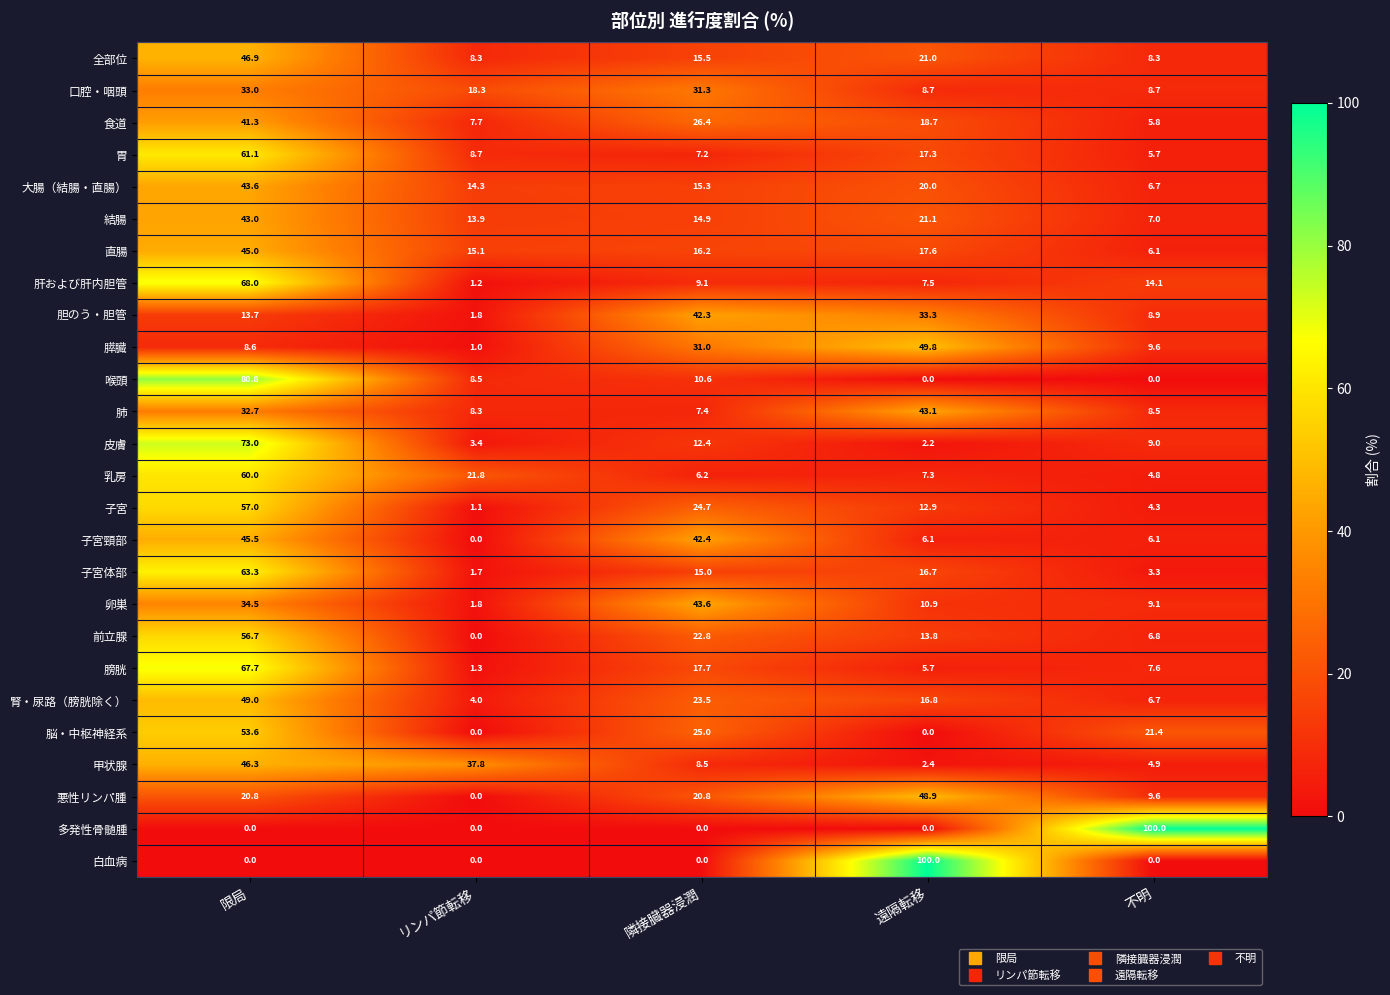

What value does the 腎・尿路（膀胱除く） series have at 不明?

6.7